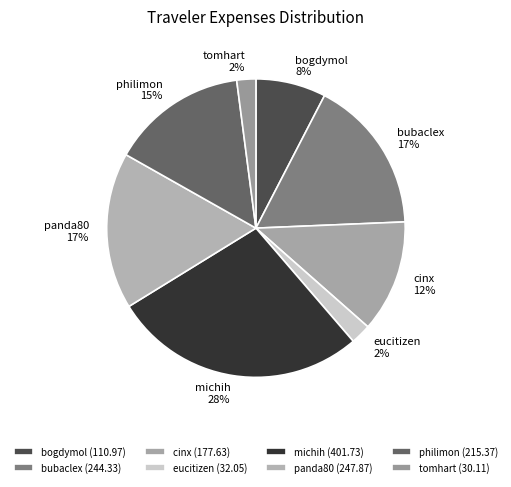

Does panda80 account for over 50% of the chart?

No